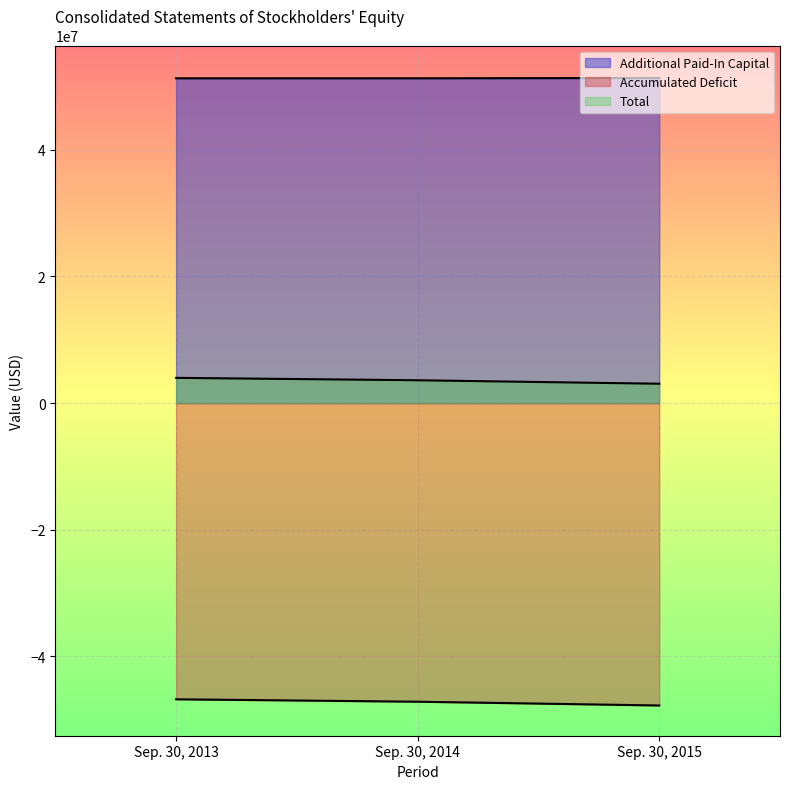

Rank the series at Sep. 30, 2015 from lowest to highest value.

Accumulated Deficit, Total, Additional Paid-In Capital